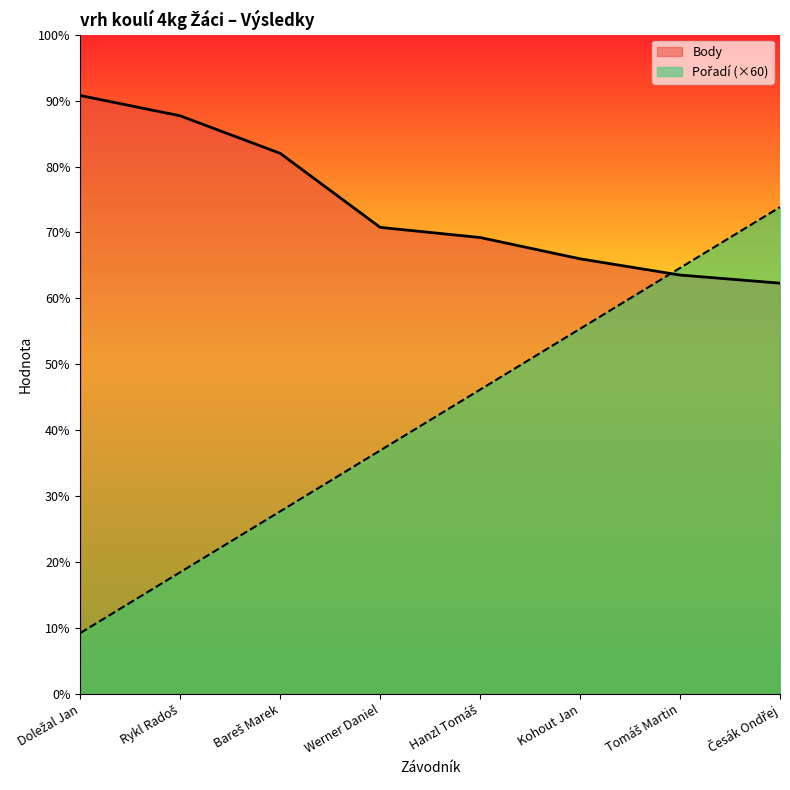

True or false: Pořadí and Body intersect in this chart.

True